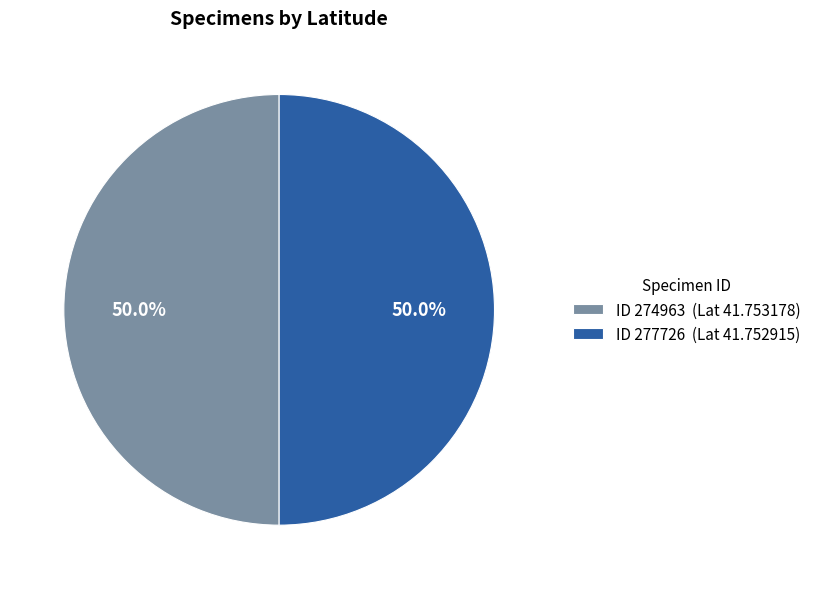

What is the ratio of the value at ID 277726 (Lat 41.752915) to the value at ID 274963 (Lat 41.753178)?

1.0